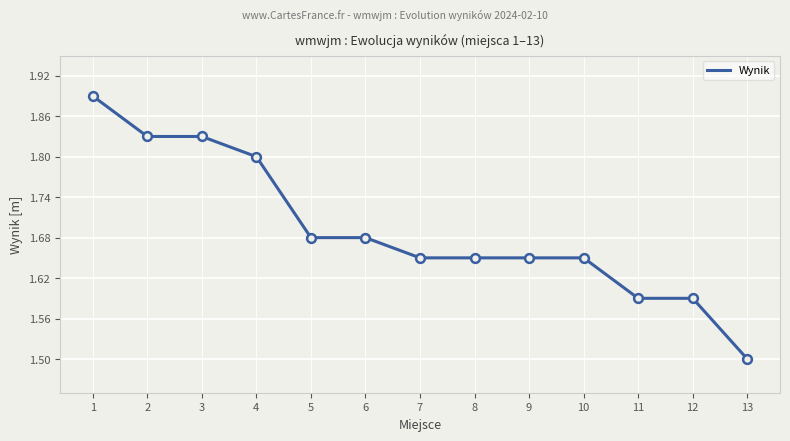

Approximately how many times larger is the value at 8 compared to 2?

0.9